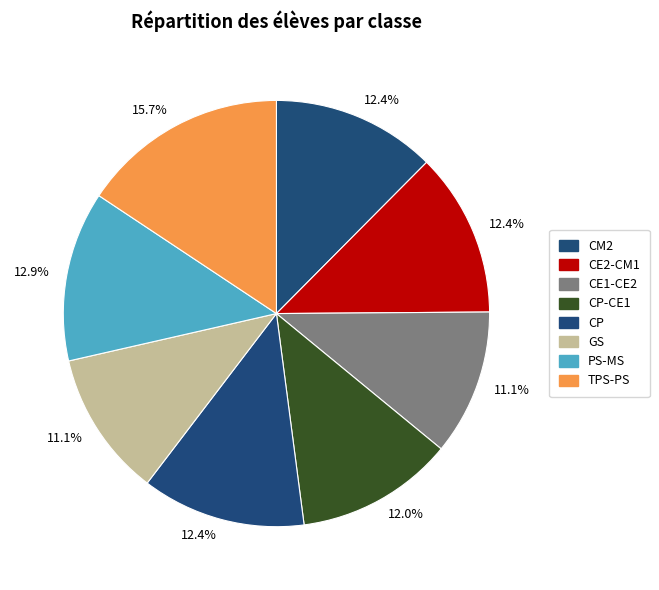

To the nearest percent, what is the average slice percentage?

12%